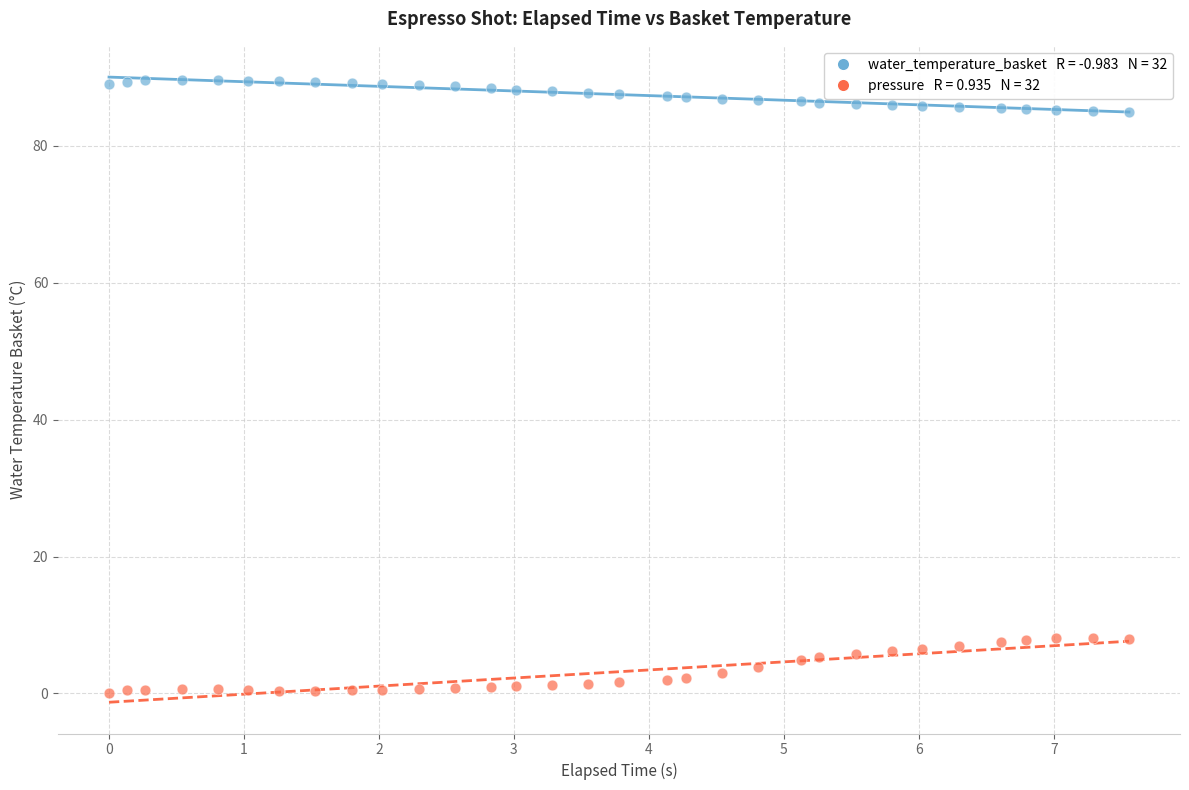

Across all data points, what is the range of X values (max minus min)?

7.6